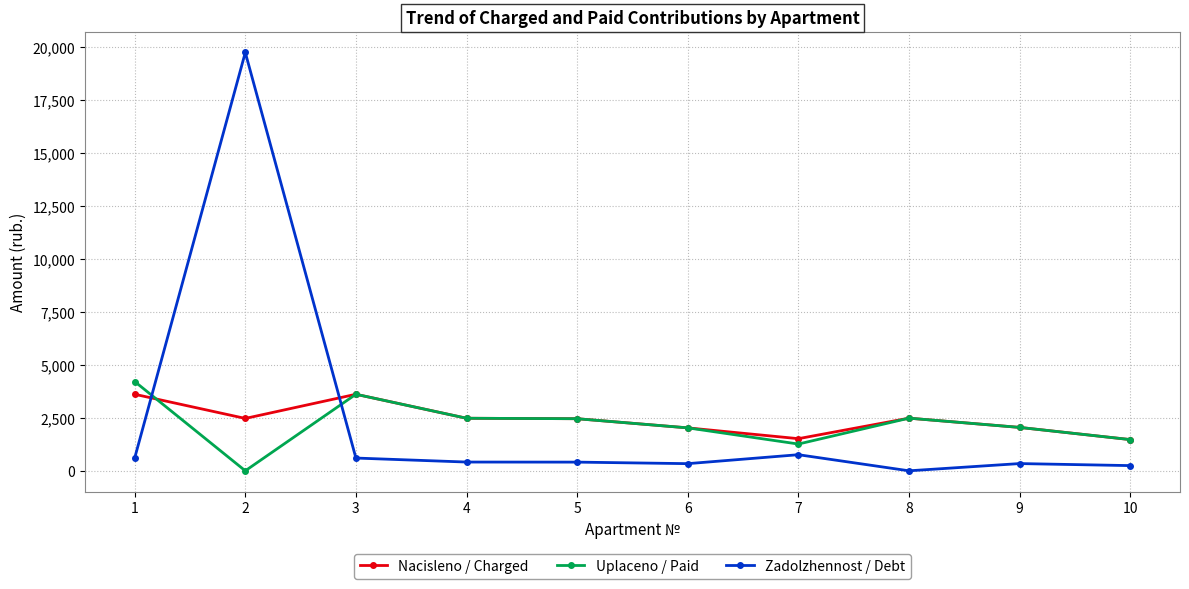

Where is the first local maximum for Uplaceno / Paid?

3